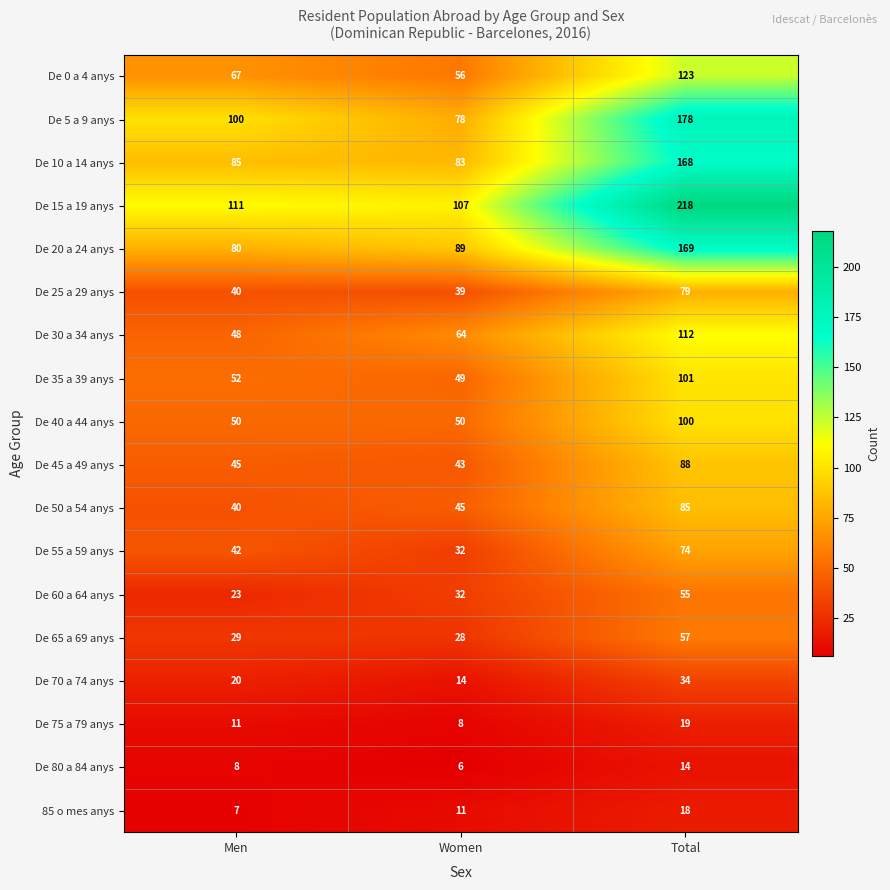

True or false: De 5 a 9 anys has a value of 126 at Women.

False